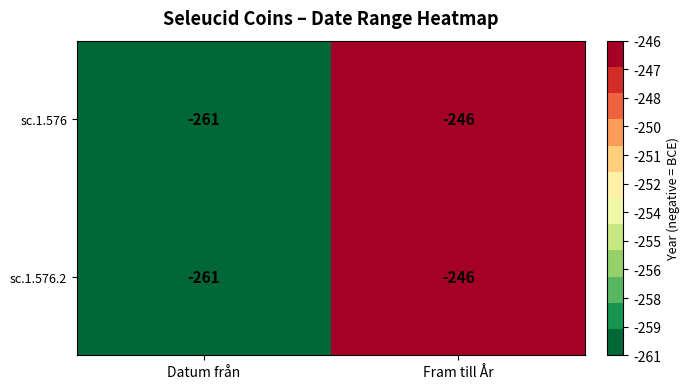

At which category is the sum across all series the highest?

Fram till År